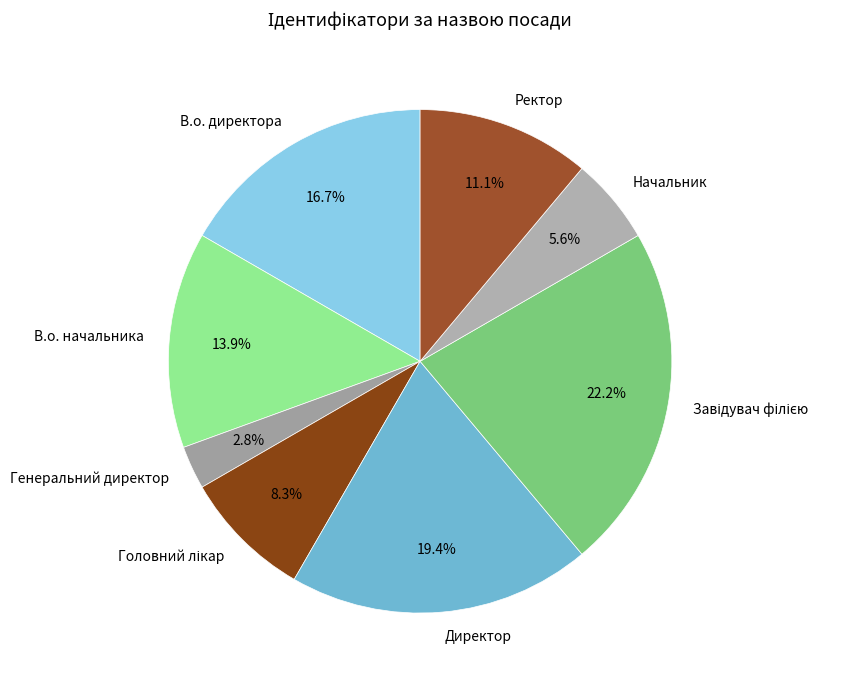

What is the smallest slice in the pie chart?

Генеральний директор